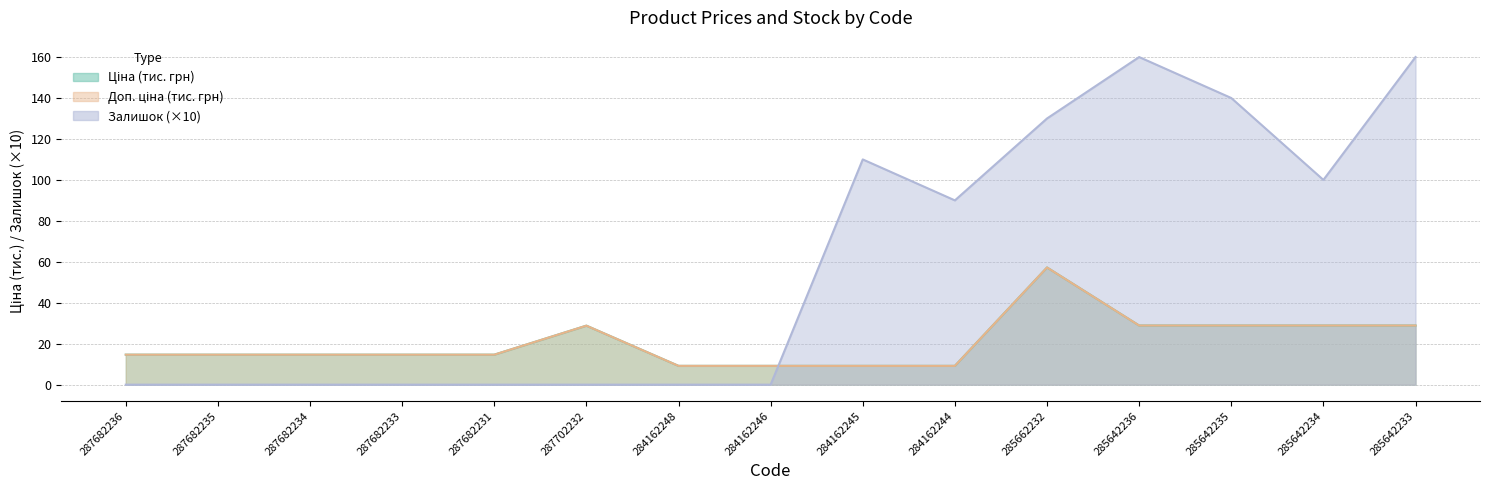

At 285642235, list the series in order from largest to smallest.

Залишок, Ціна, Доп. ціна